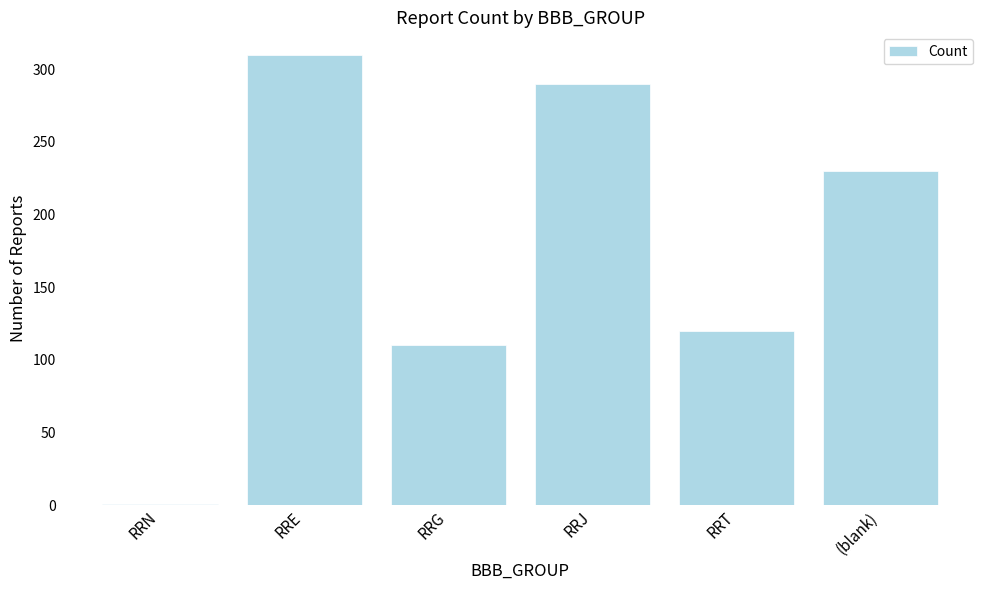

What is the label of the 6th bar from the right?

RRN